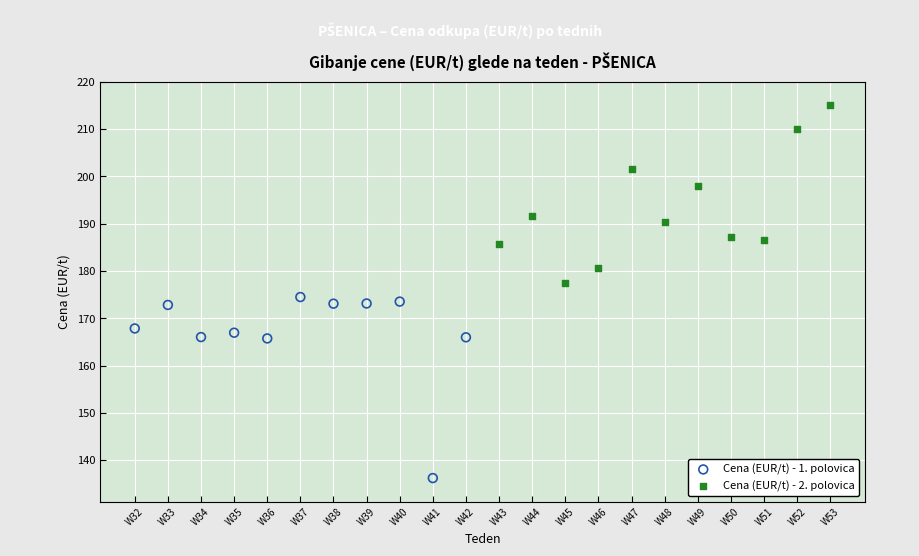

What are all the series names shown in the legend?

Cena (EUR/t) - 1. polovica, Cena (EUR/t) - 2. polovica